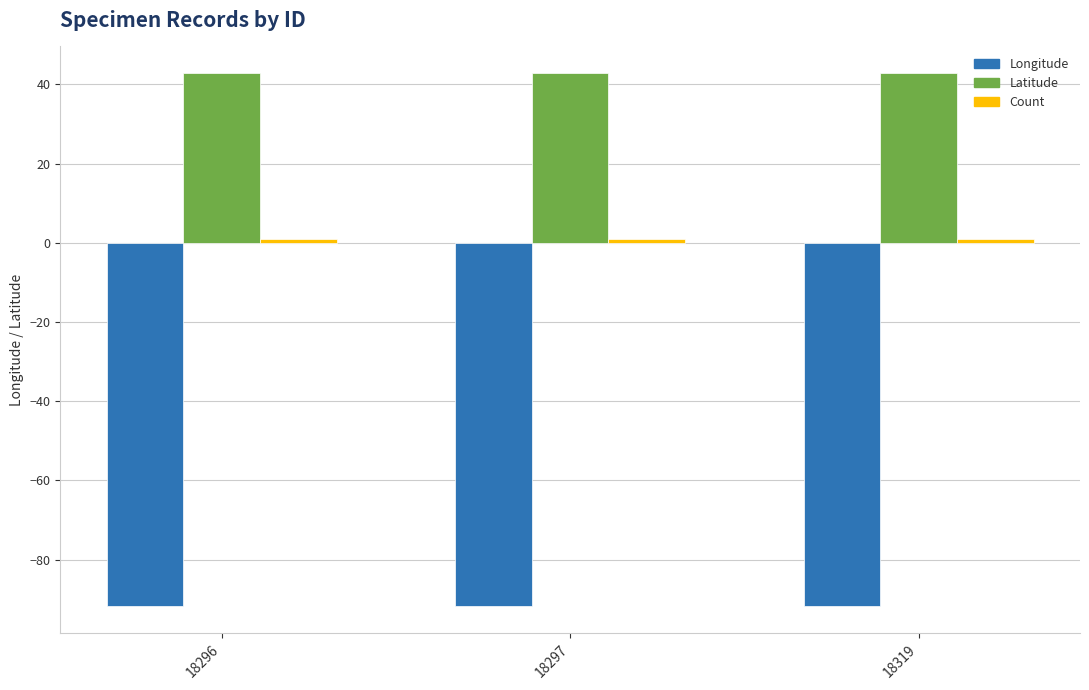

Which series has the widest spread of values?

Longitude